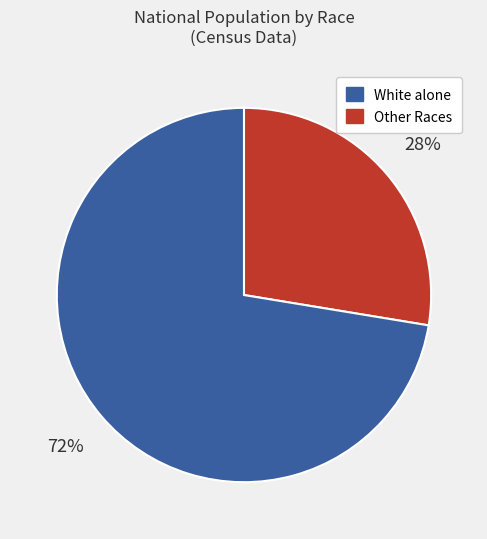

Is there a majority slice in this chart?

Yes